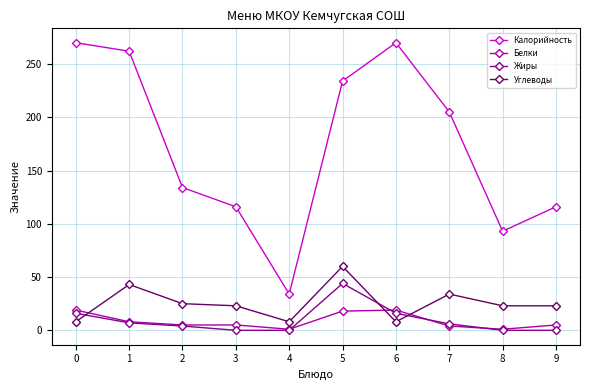

How many values in the Углеводы series are below 23?

3